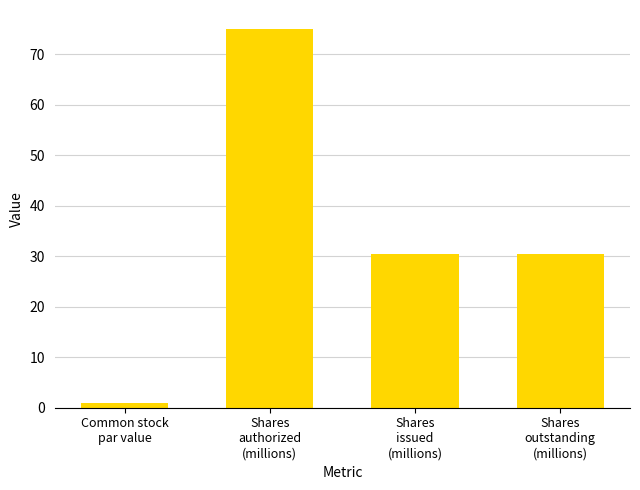

Reading right to left, what are all the values shown in this chart?

30.5	30.5	75.0	1.0